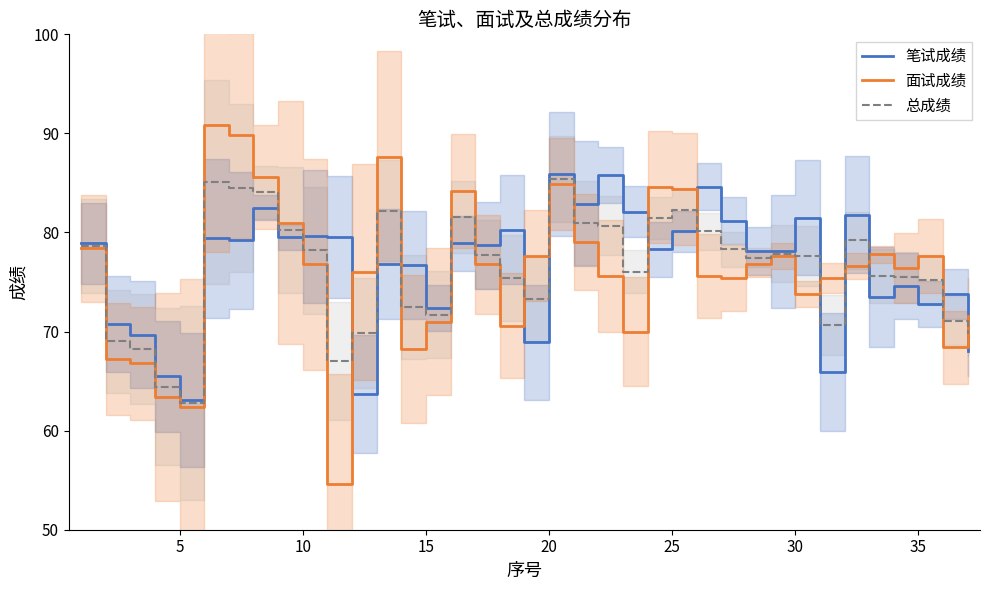

At which label does 总成绩 reach its minimum?

5